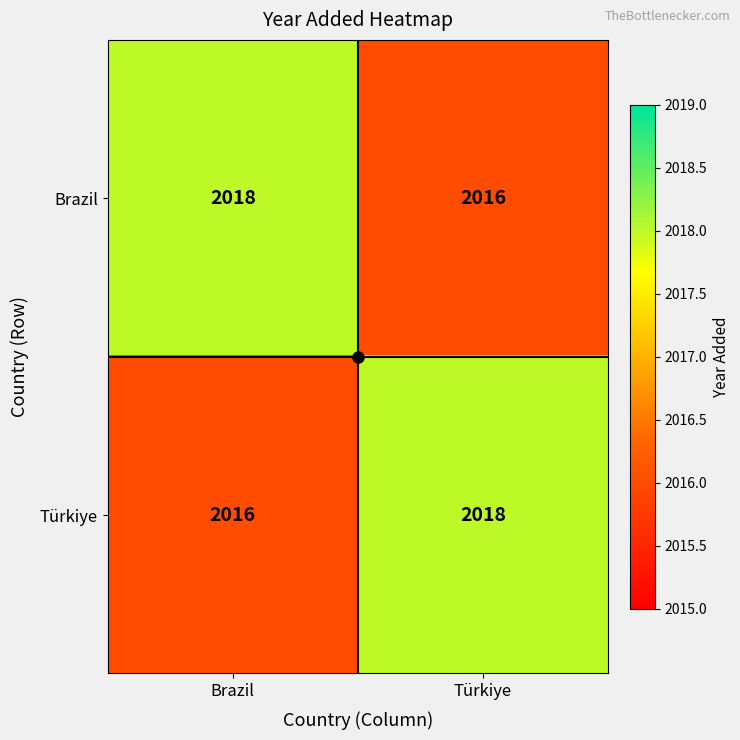

What value does the Türkiye series have at Brazil?

2016